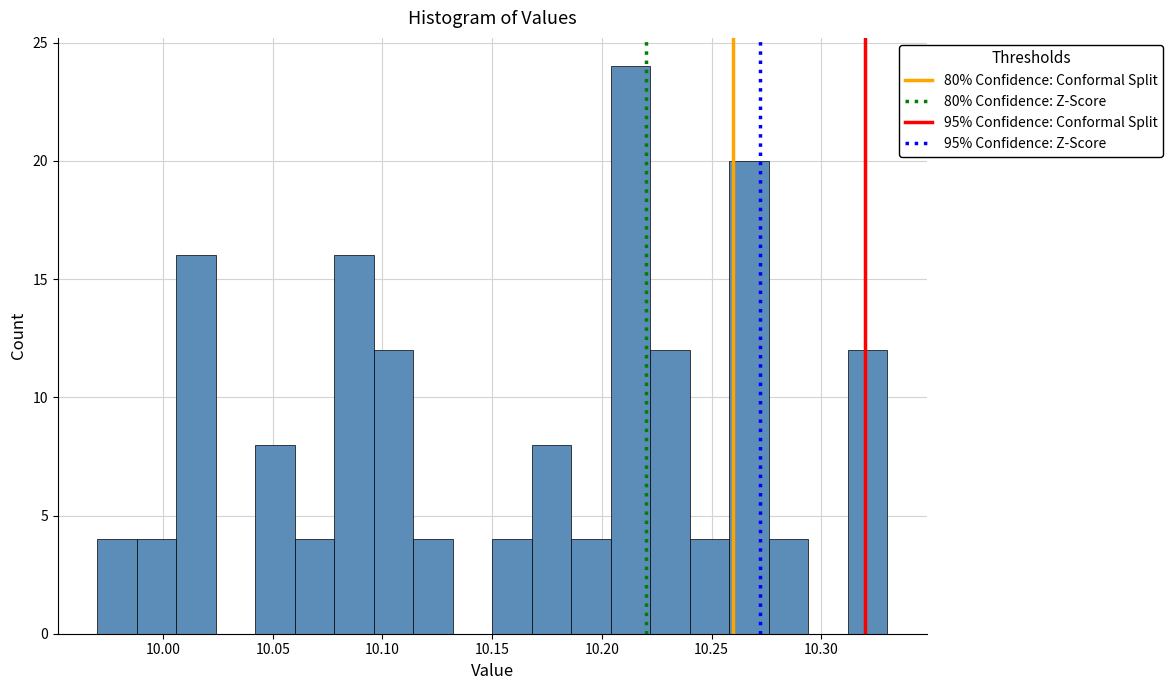

Around what value on the x-axis is the tallest bar? Give the approximate position of its centre, as read against the axis.

10.215